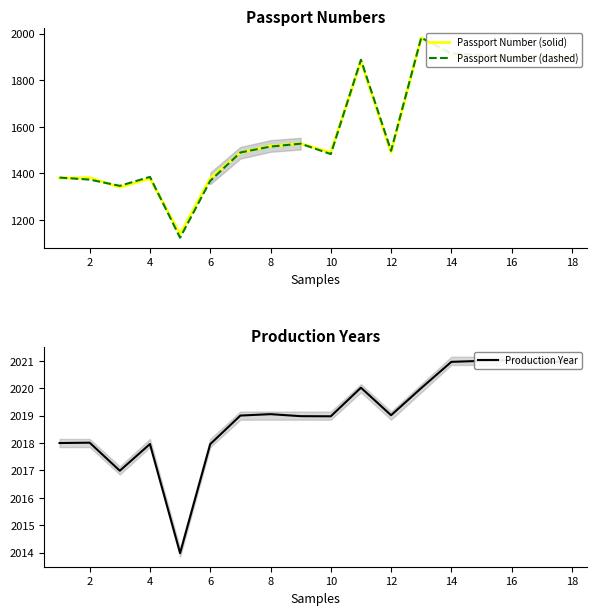

What is the highest value of the Passport Number (solid) series?

1982.0